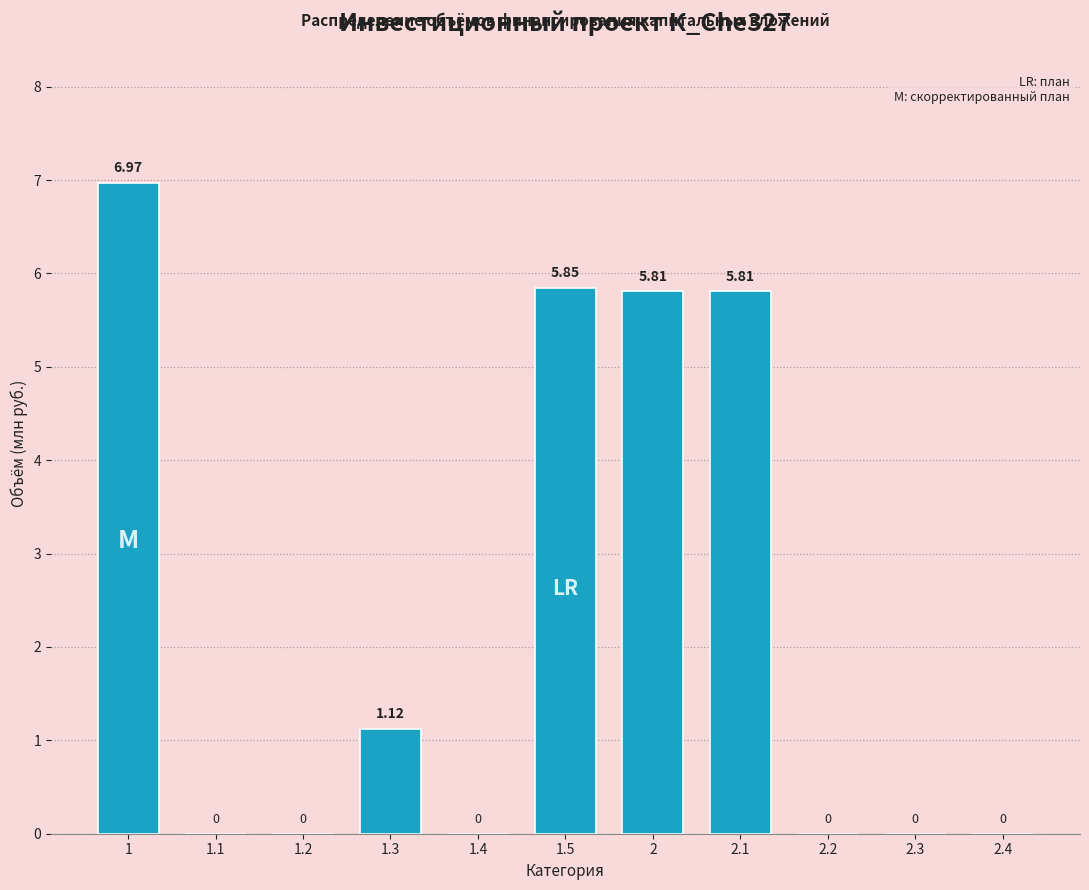

What is the change in value from 1 to 2.2?

-7.0